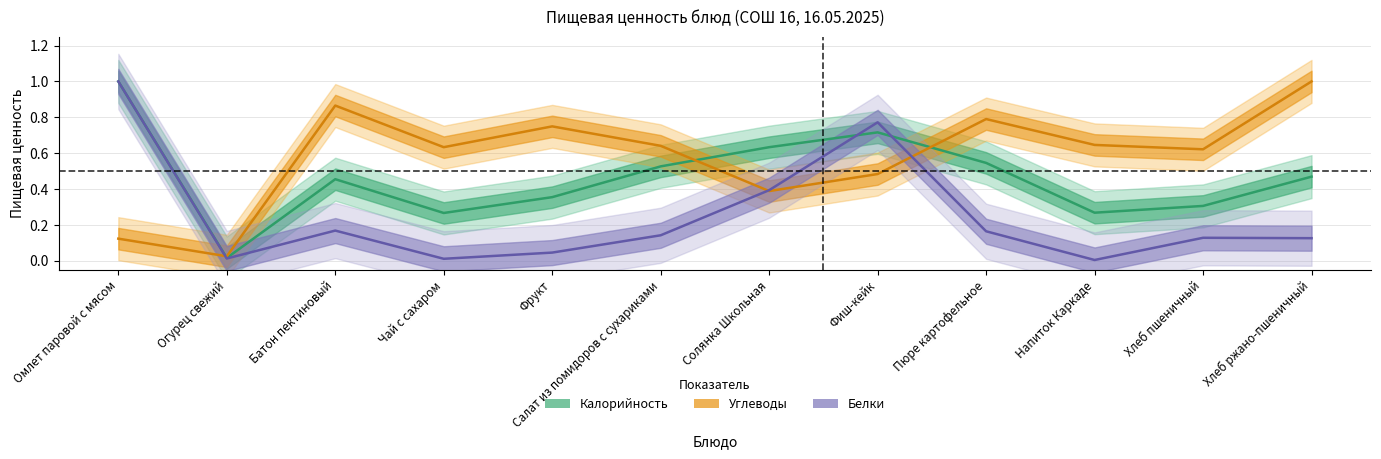

Is it true that Белки equals 0.4 at Омлет паровой с мясом?

False